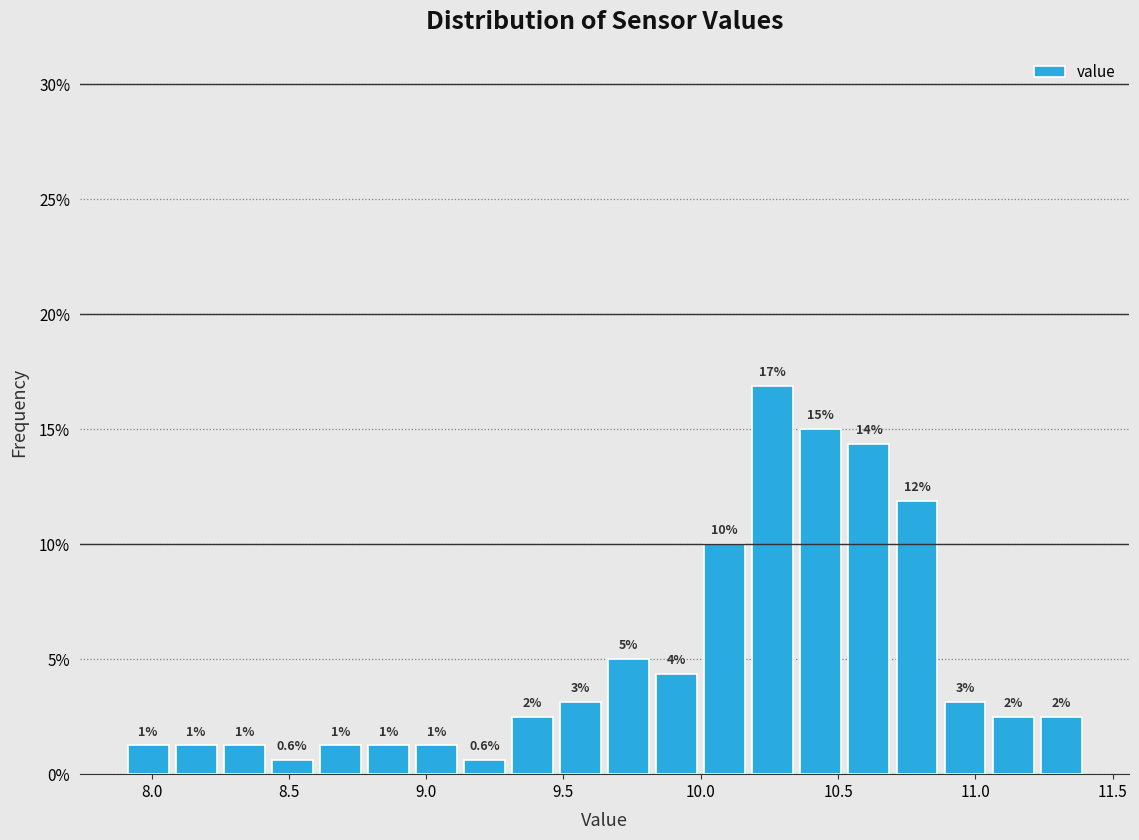

Read against the x-axis, roughly where is the centre of the tallest bar?

10.25